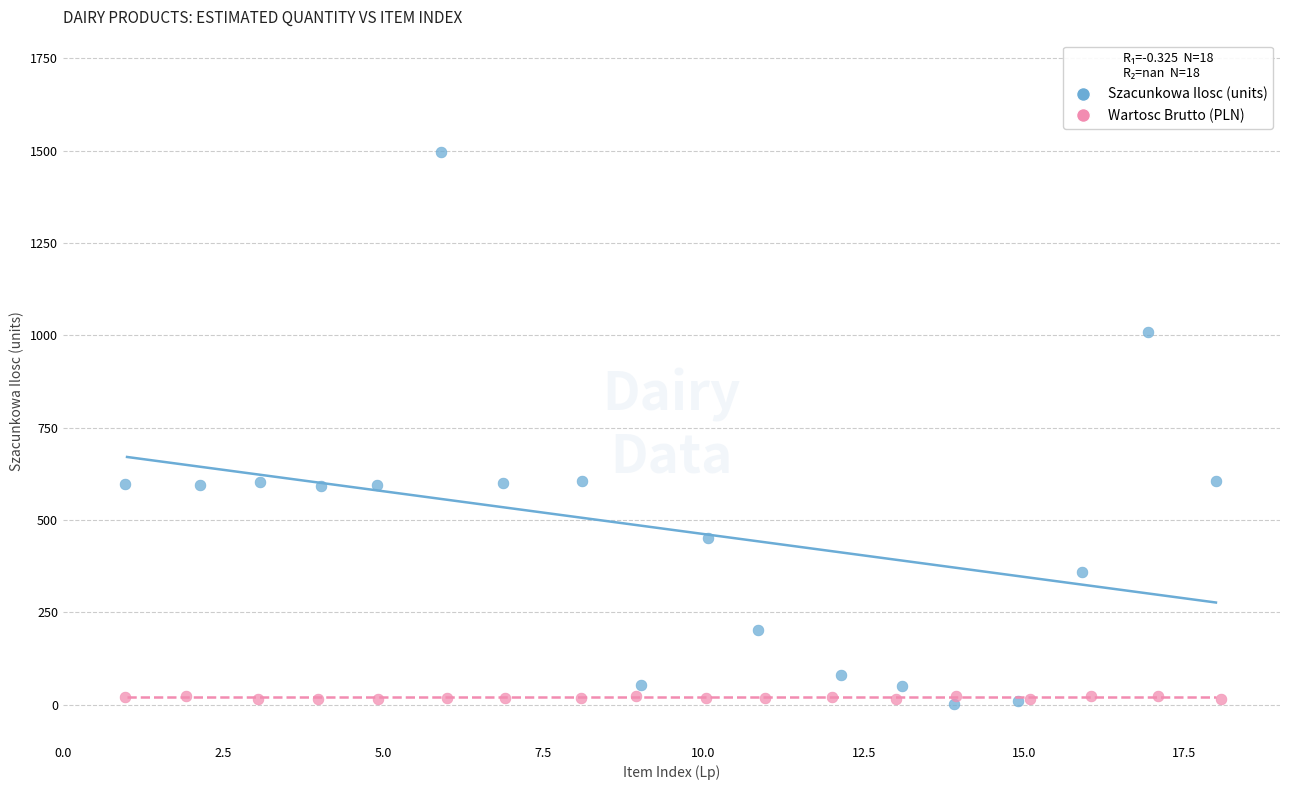

Which series has the largest Y range (max minus min)?

Szacunkowa Ilosc (units)